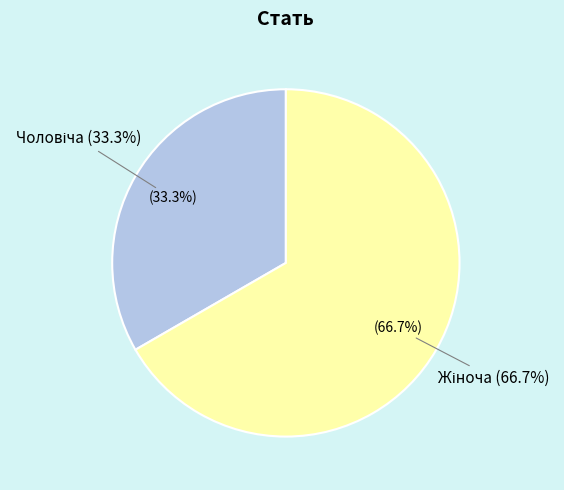

Rank the categories by value from highest to lowest.

Жіноча, Чоловіча